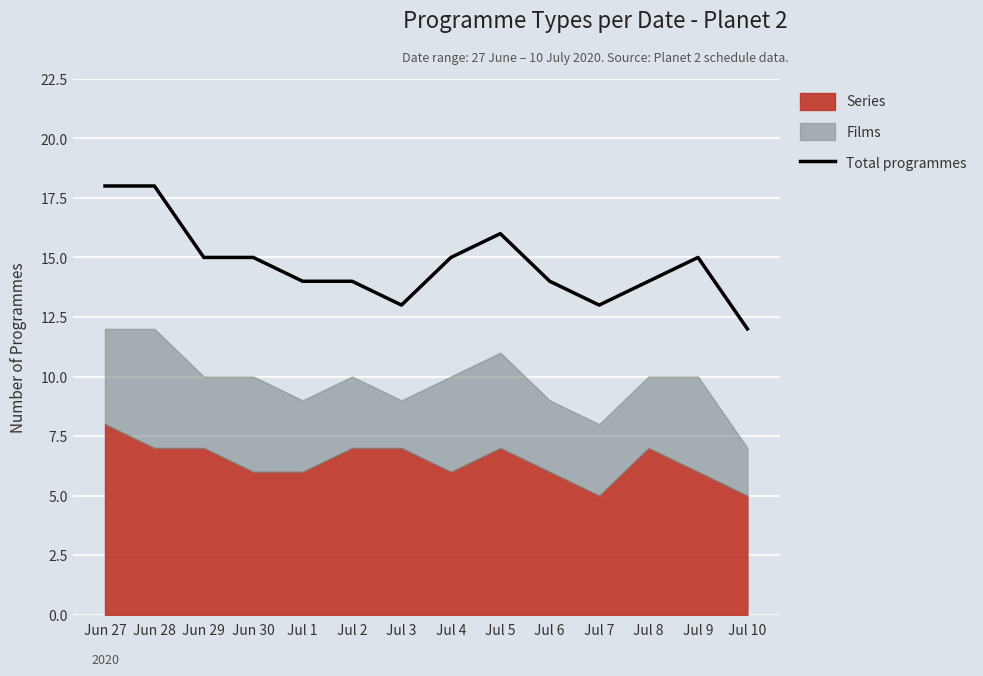

What is the change in value from Jul 5 to Jul 7?

-3